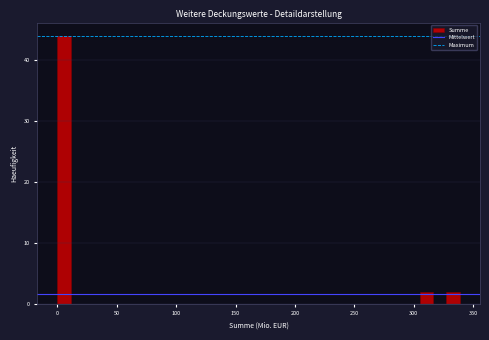

Read against the x-axis, roughly where is the centre of the tallest bar?

5